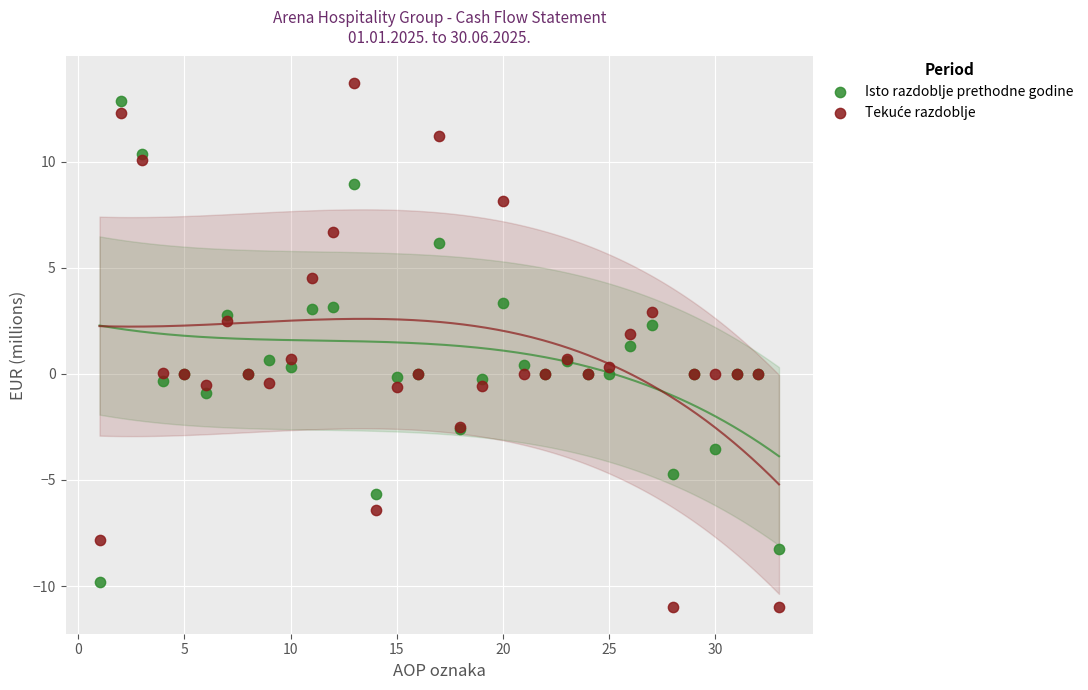

What is the X range (max minus min) for the scatter plot?

32.0